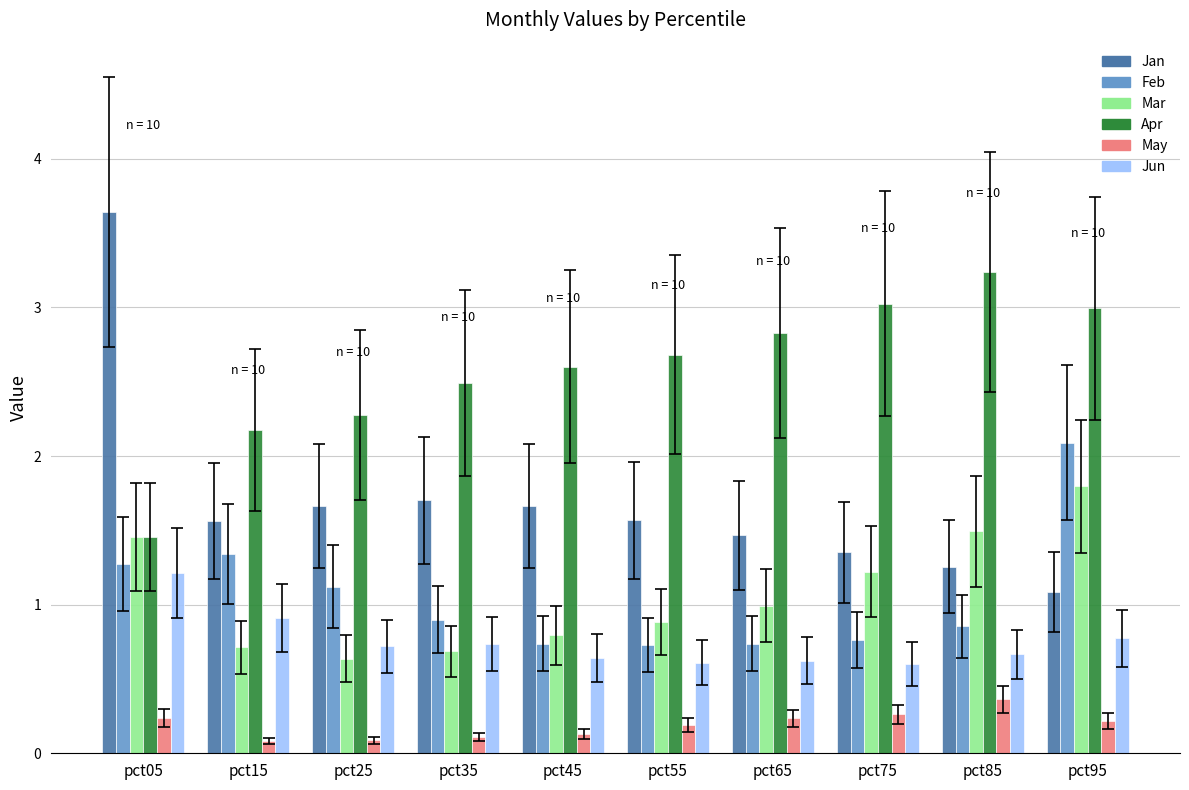

The Apr series shows 1.5 at pct05. True or false?

True